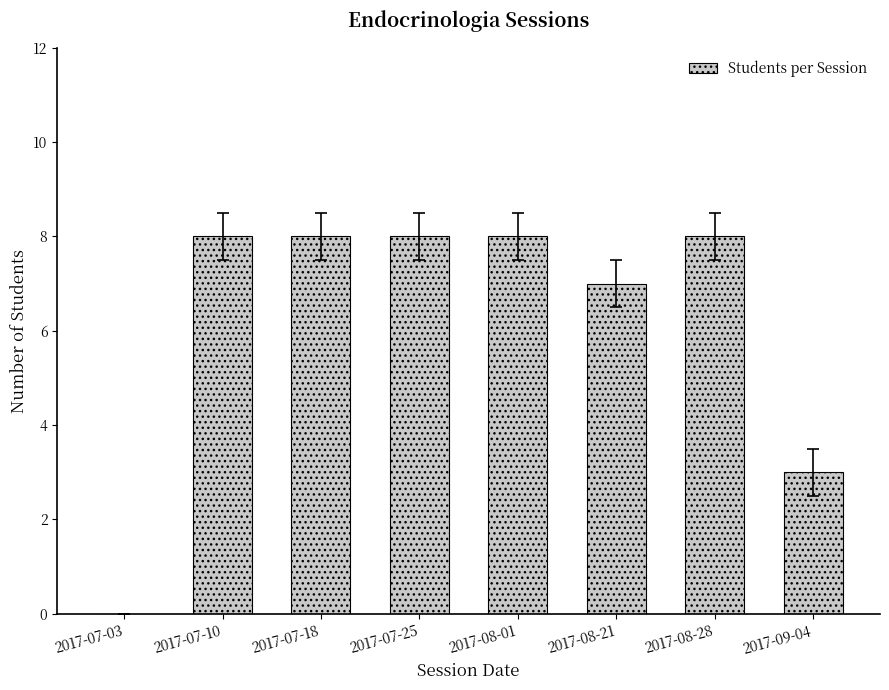

How many data points does each series have?

8